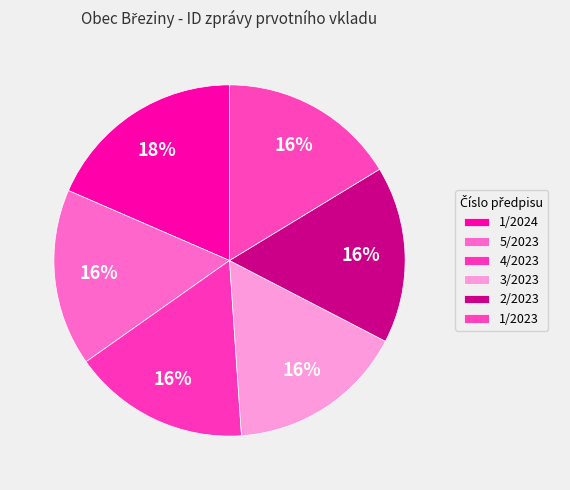

Is there a majority slice in this chart?

No